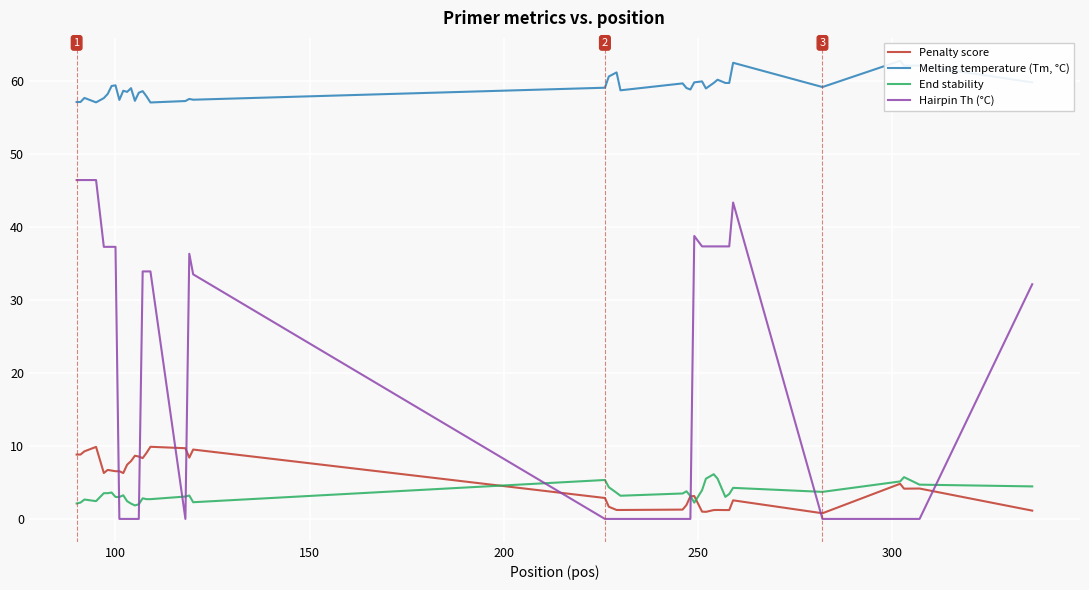

How many intersections are there between Hairpin Th (°C) and End stability?

8